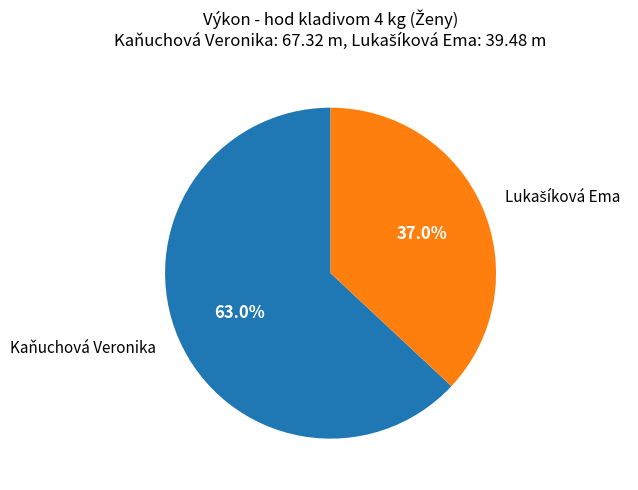

Which slice is the largest?

Kaňuchová Veronika